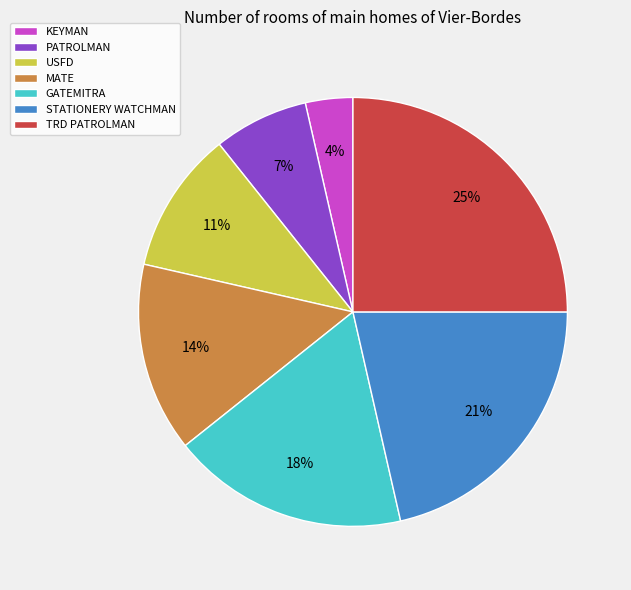

Count the number of slices in the pie.

7